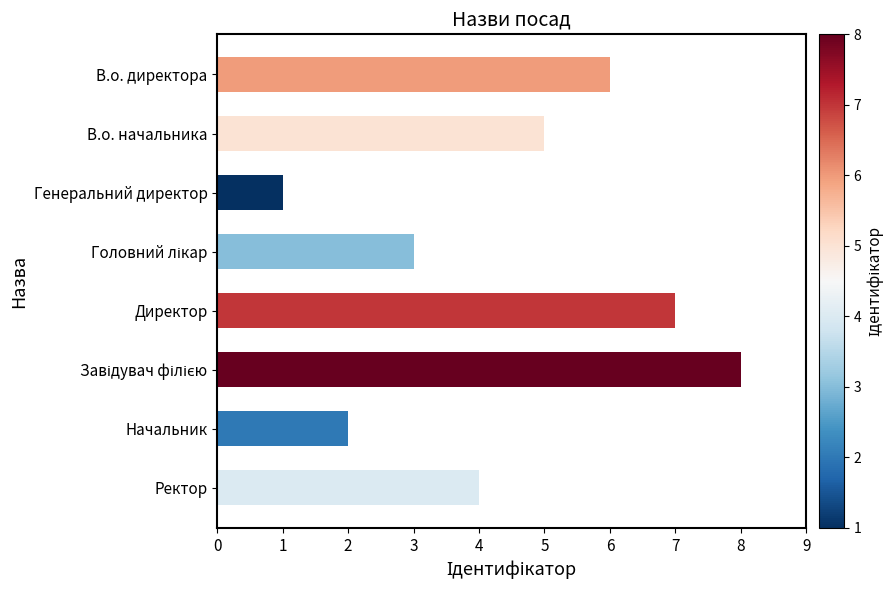

Reading bottom to top, list all the values displayed in this chart.

4	2	8	7	3	1	5	6